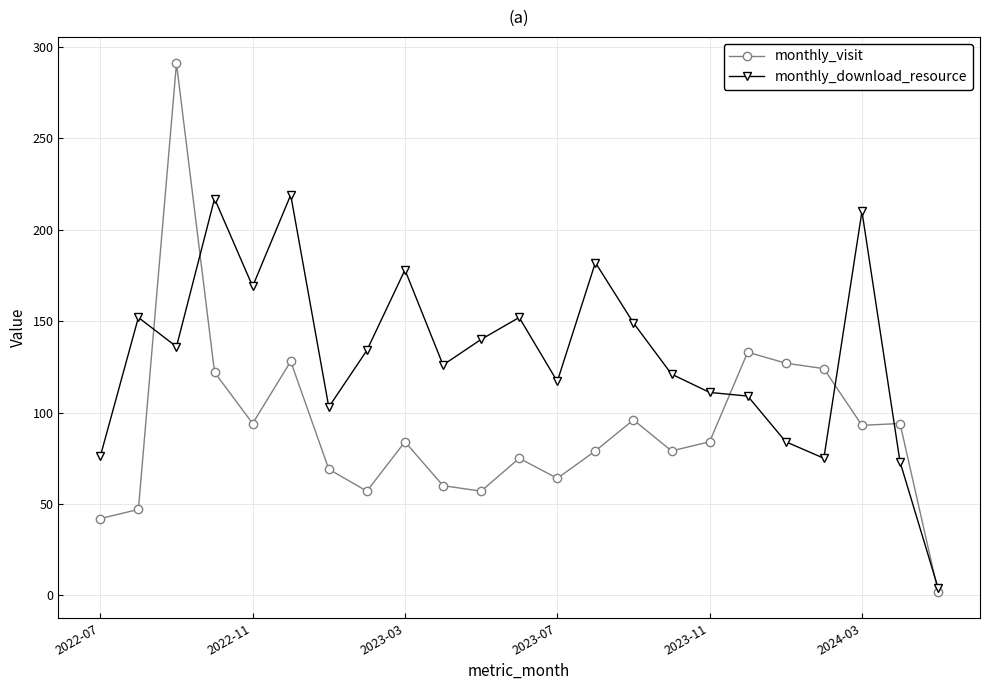

What is the smallest value displayed?

2